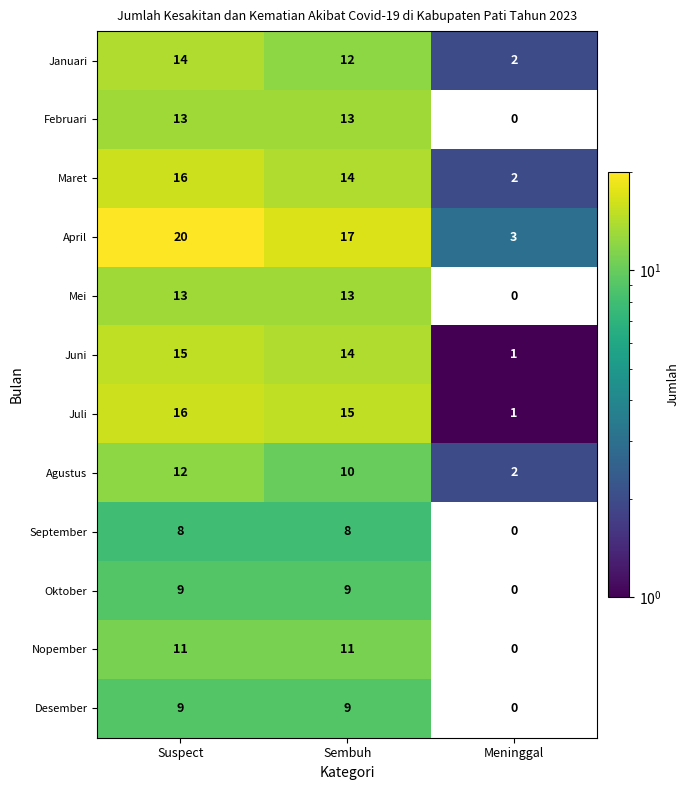

What is the greatest value displayed?

20